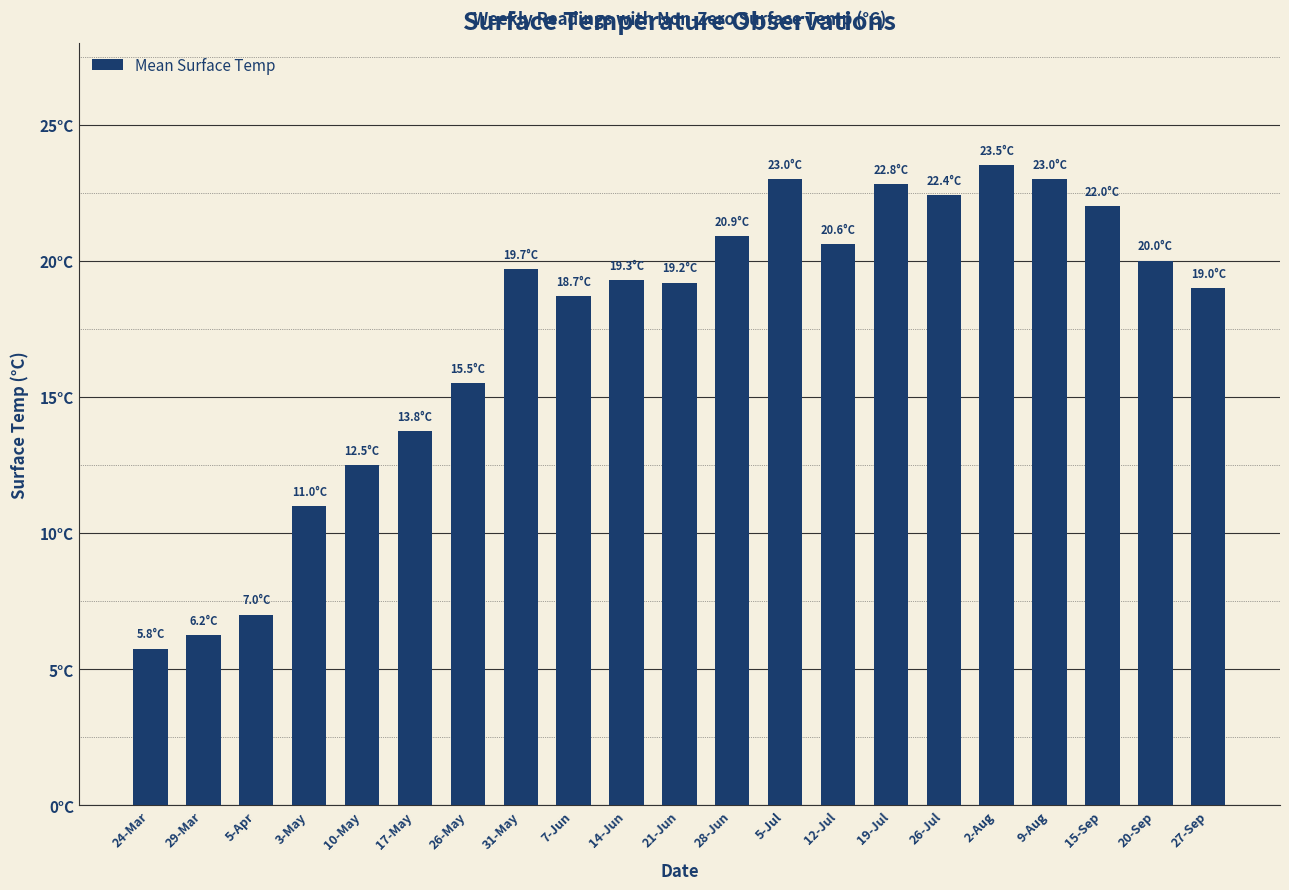

Reading left to right, what are all the values shown in this chart?

24-Mar=5.8	29-Mar=6.2	5-Apr=7.0	3-May=11.0	10-May=12.5	17-May=13.8	26-May=15.5	31-May=19.7	7-Jun=18.7	14-Jun=19.3	21-Jun=19.2	28-Jun=20.9	5-Jul=23.0	12-Jul=20.6	19-Jul=22.8	26-Jul=22.4	2-Aug=23.5	9-Aug=23.0	15-Sep=22.0	20-Sep=20.0	27-Sep=19.0